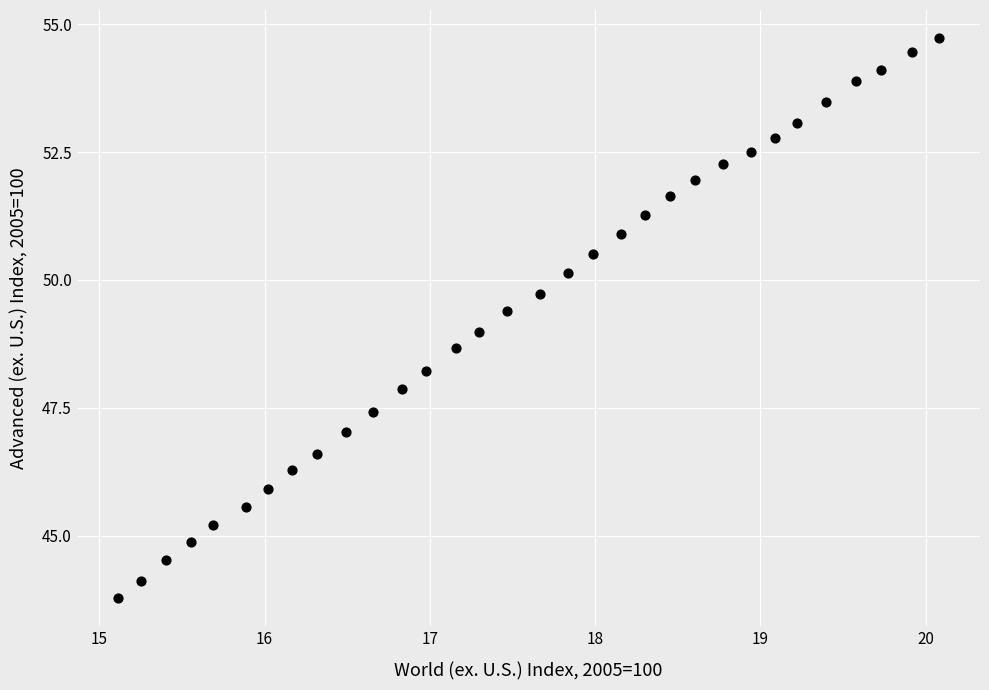

What is the range of Y values (max minus min)?

11.0